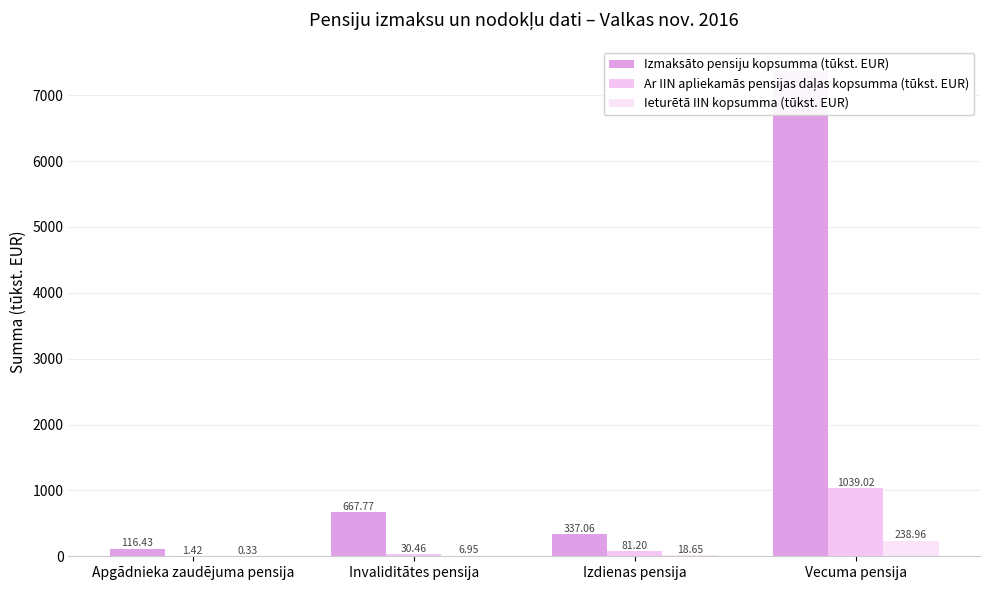

Reading left to right, list all the values displayed in this chart.

Izmaksāto pensiju kopsumma (tūkst. EUR): Apgādnieka zaudējuma pensija=116.4	Invaliditātes pensija=667.8	Izdienas pensija=337.1	Vecuma pensija=7366.6
Ar IIN apliekamās pensijas daļas kopsumma (tūkst. EUR): Apgādnieka zaudējuma pensija=1.4	Invaliditātes pensija=30.5	Izdienas pensija=81.2	Vecuma pensija=1039.0
Ieturētā IIN kopsumma (tūkst. EUR): Apgādnieka zaudējuma pensija=0.3	Invaliditātes pensija=6.9	Izdienas pensija=18.6	Vecuma pensija=239.0